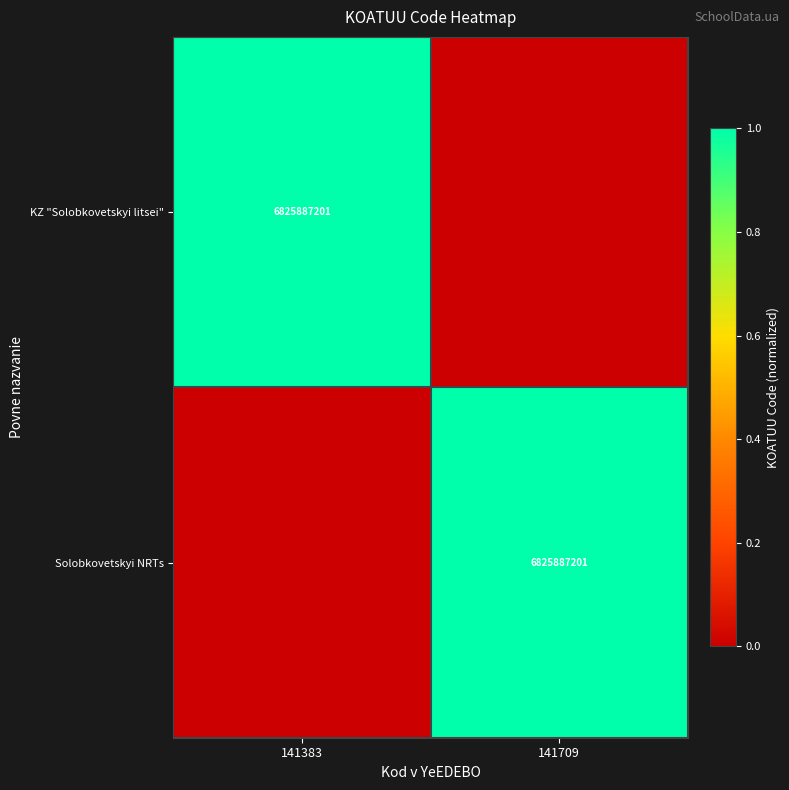

True or false: KZ "Solobkovetskyi litsei" has a value of 6825887201 at 141383.

True